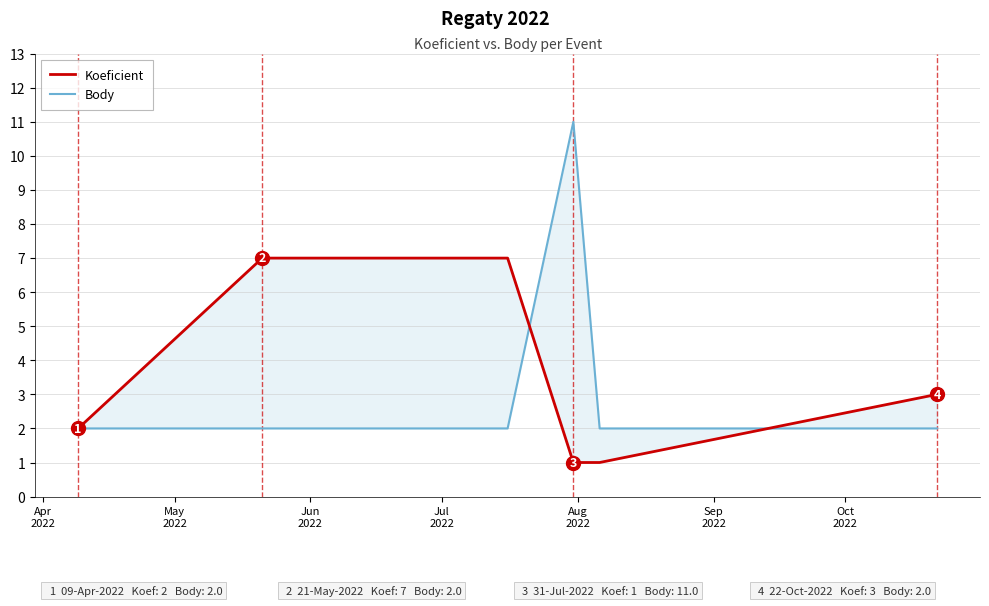

At which category is the sum across all series the highest?

Jul
2022